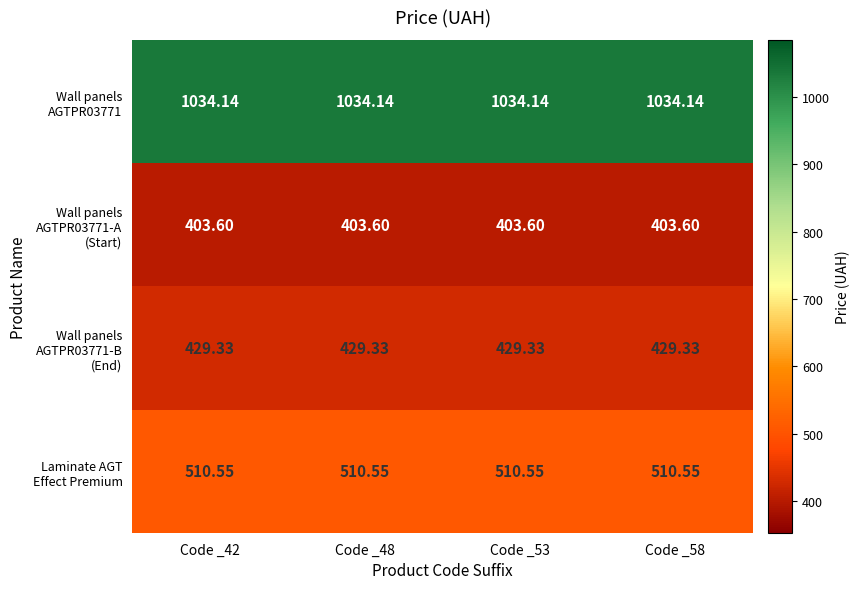

How many categories are shown in the chart?

4